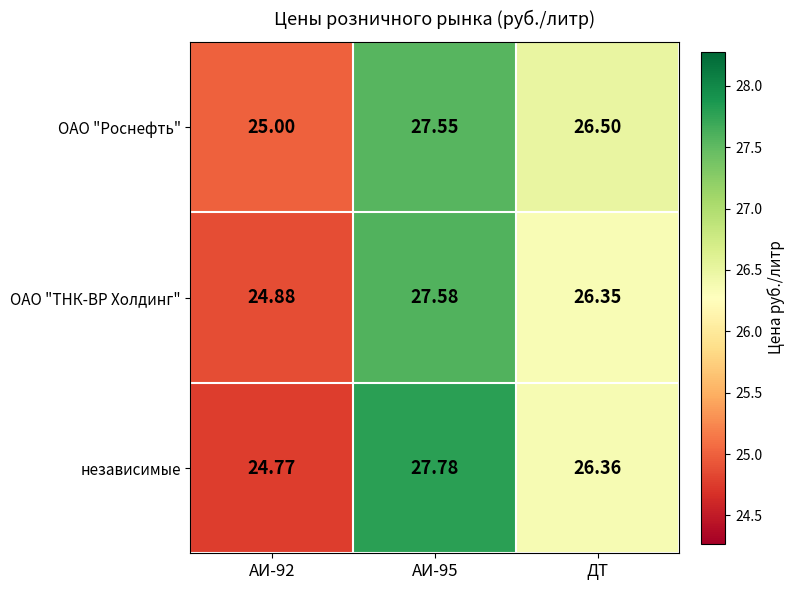

At АИ-92, list the series in order from smallest to largest.

независимые, ОАО "ТНК-ВР Холдинг", ОАО "Роснефть"